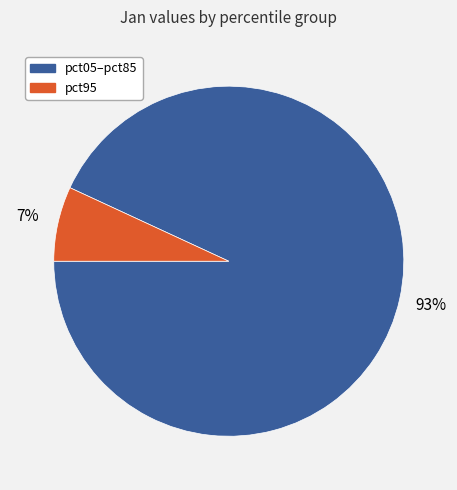

To the nearest percent, what is the difference between the largest and smallest slice percentages?

86%